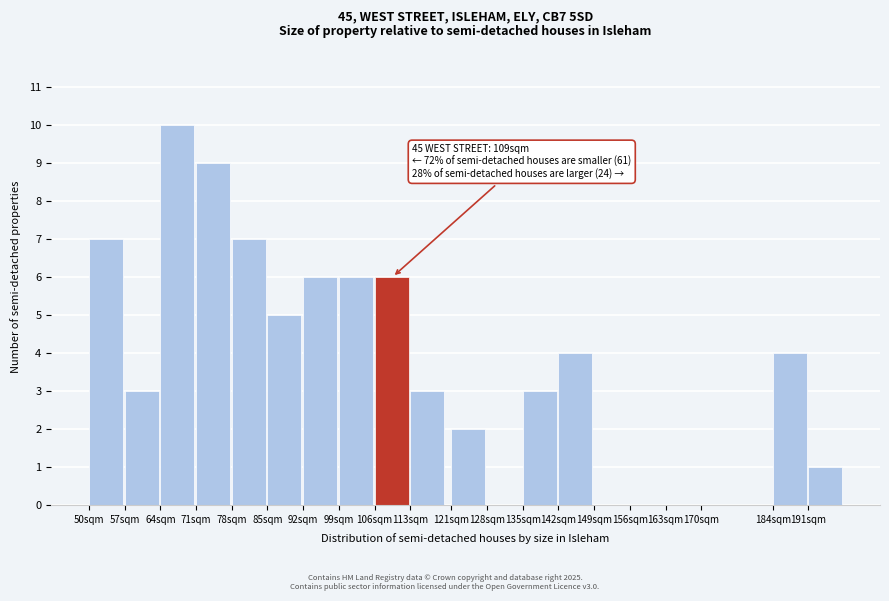

Reading left to right, transcribe all the data shown in this chart.

50sqm=7	57sqm=3	64sqm=10	71sqm=9	78sqm=7	85sqm=5	92sqm=6	99sqm=6	106sqm=6	113sqm=3	121sqm=2	128sqm=0	135sqm=3	142sqm=4	149sqm=0	156sqm=0	163sqm=0	170sqm=0	184sqm=4	191sqm=1